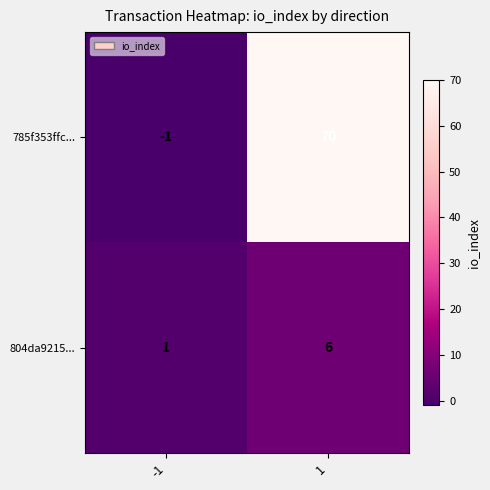

List the series in order of their peak value, highest first.

785f353ffc..., 804da9215...